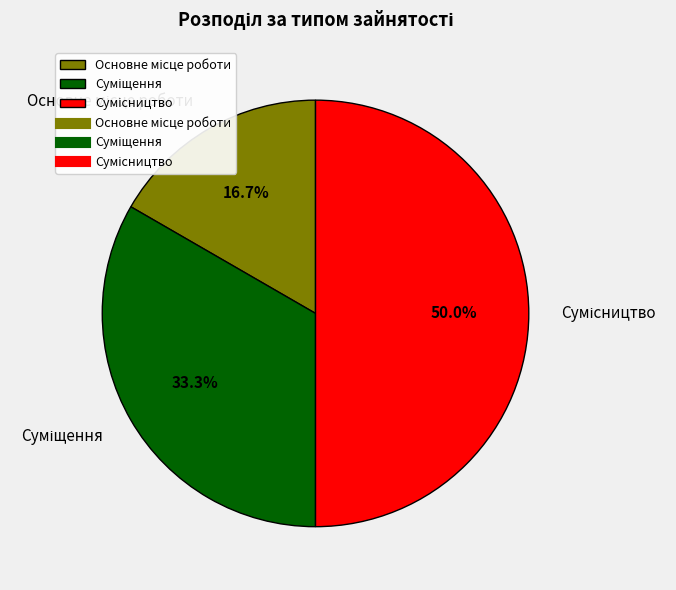

How many segments does this pie chart have?

3